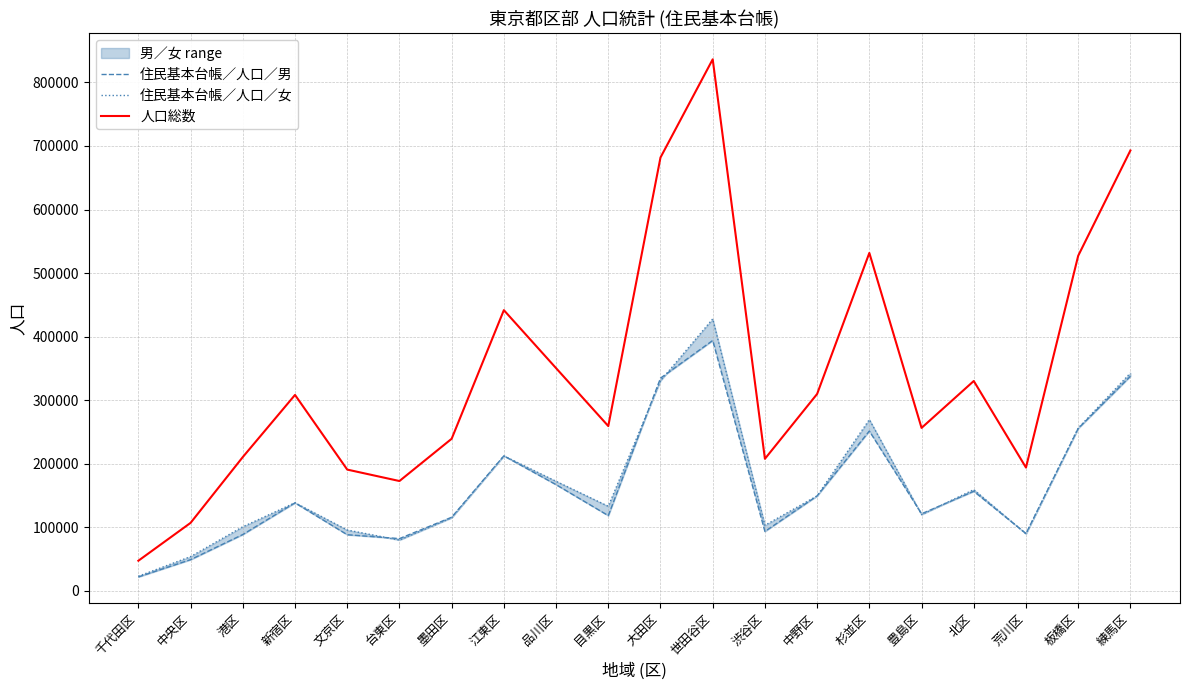

True or false: 住民基本台帳／人口／女 has a value of 269492 at 杉並区.

True